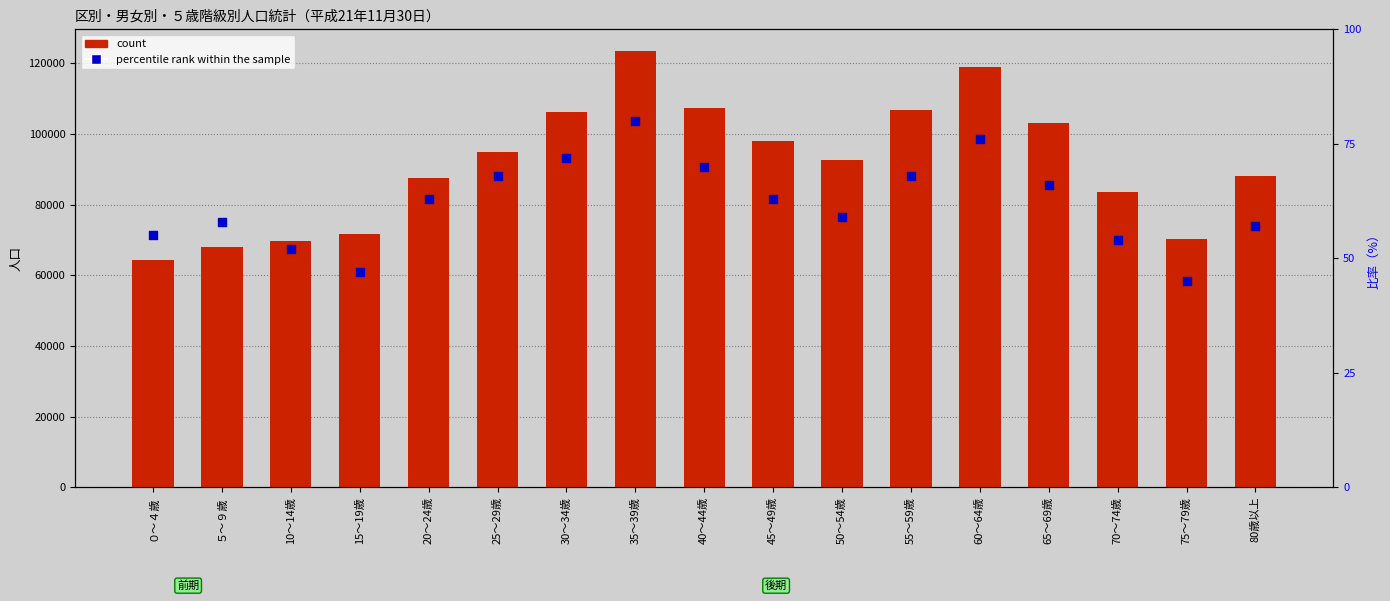

At which category is the sum across all series the highest?

35～39歳